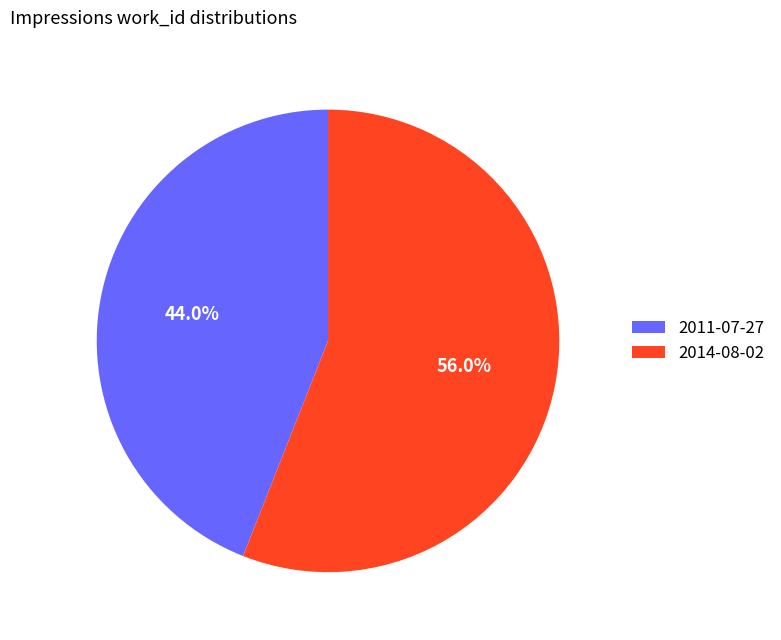

Is the sum of 2011-07-27 and 2014-08-02 greater than half?

Yes